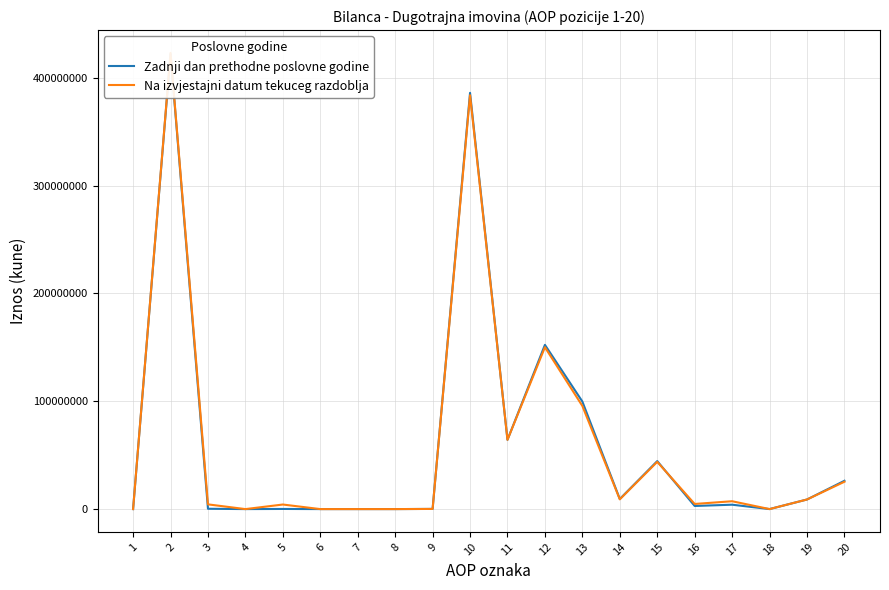

What is the value of the Zadnji dan prethodne poslovne godine point at the 12th from the left?

152320543